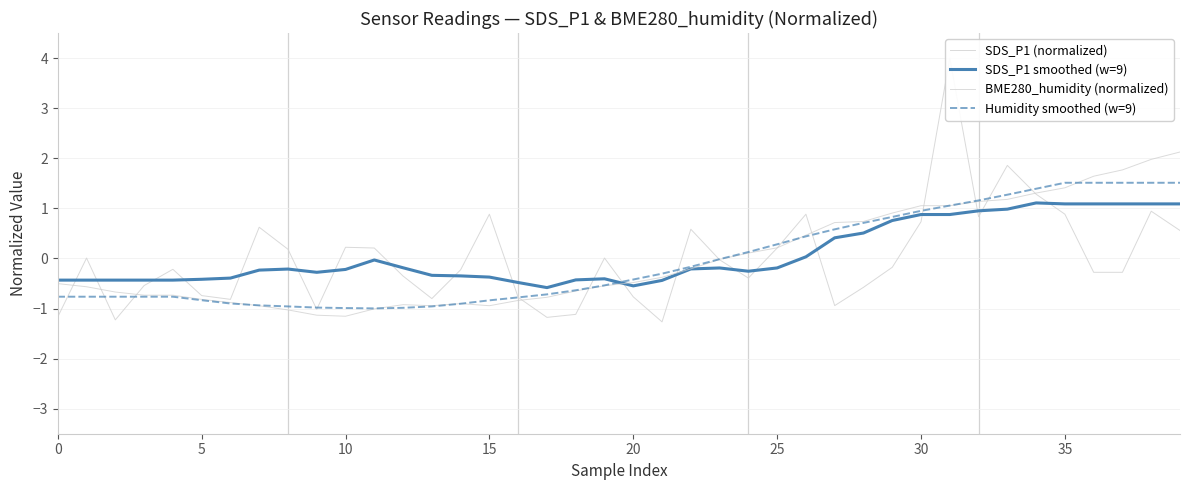

At which label does BME280_humidity (normalized) first exceed 0?

24